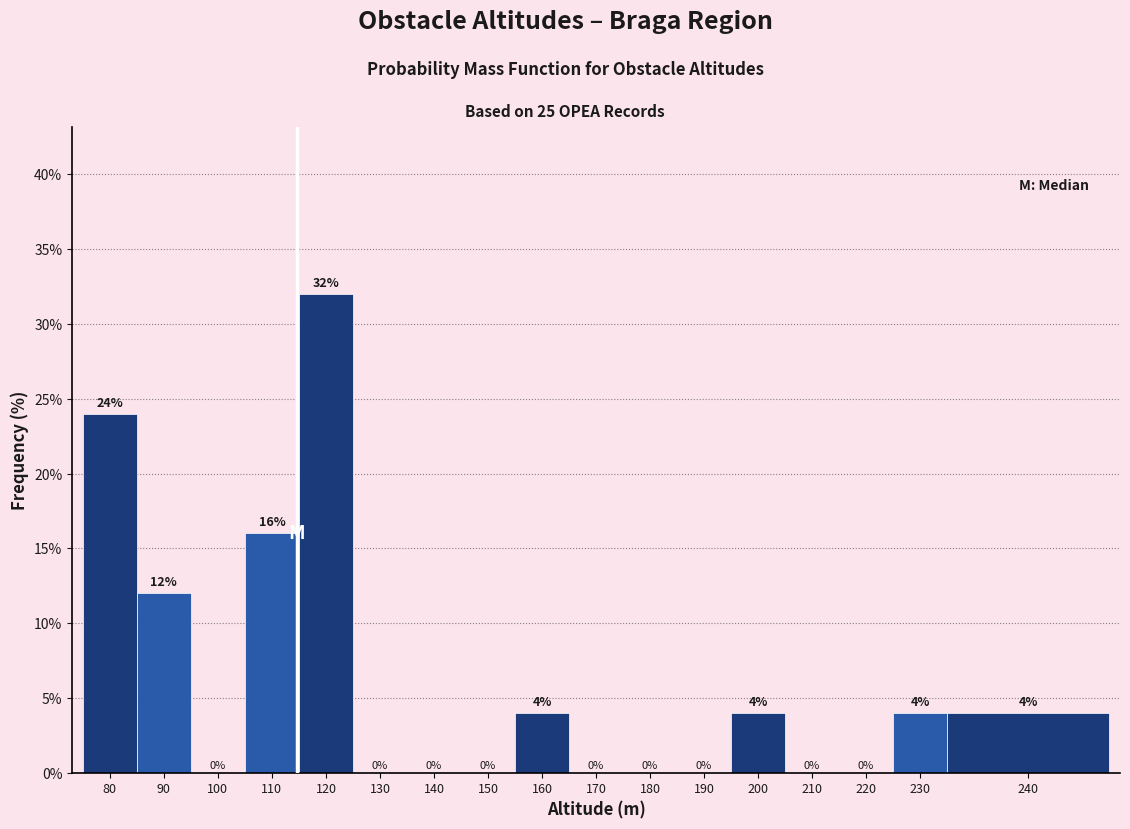

Reading left to right, extract all data points from this chart.

80=24	90=12	100=0	110=16	120=32	130=0	140=0	150=0	160=4	170=0	180=0	190=0	200=4	210=0	220=0	230=4	240=4